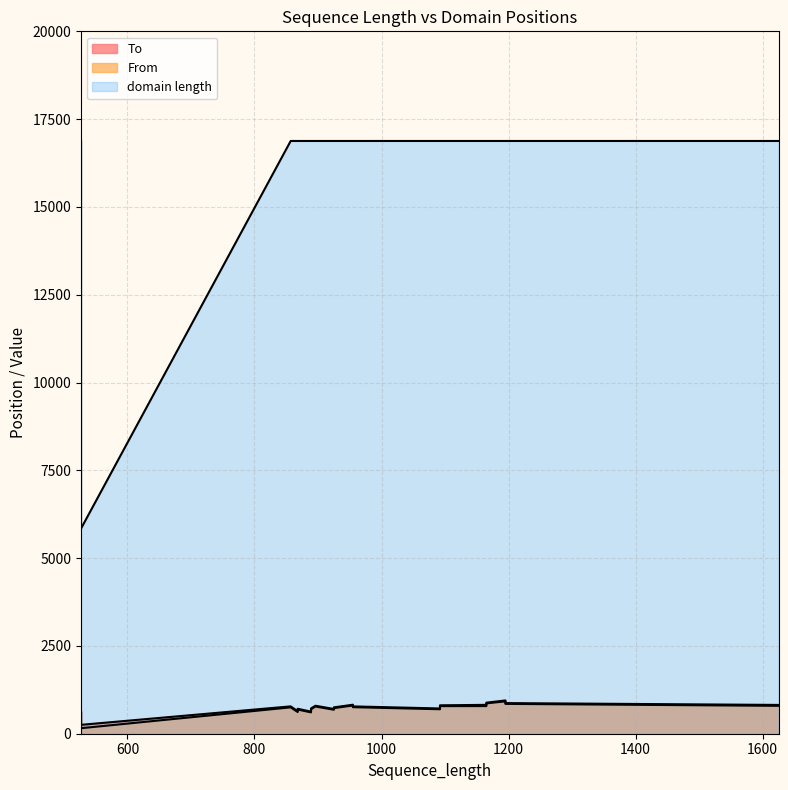

At which category is the sum across all series the highest?

1195